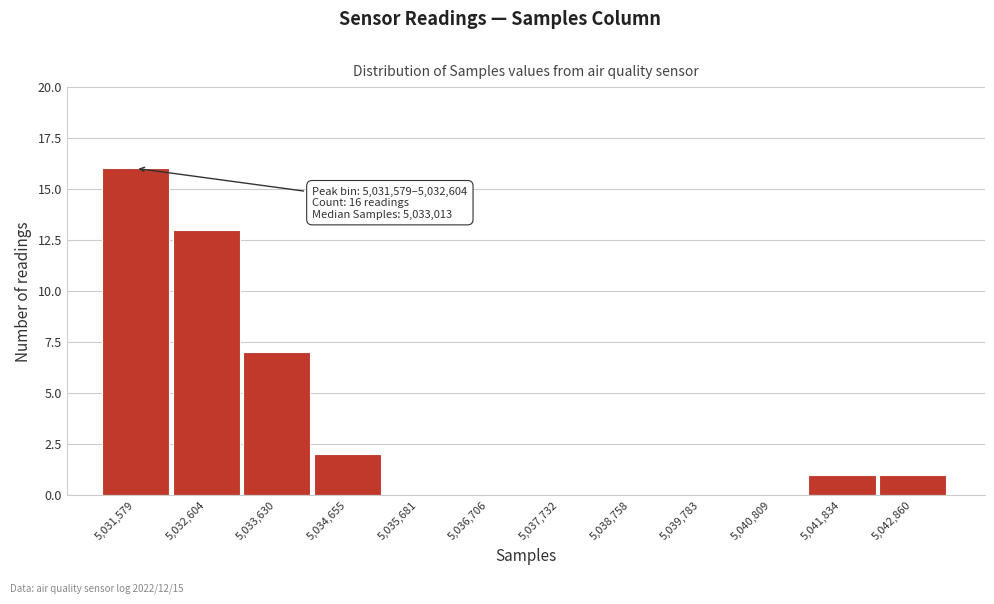

Reading right to left, extract all data points from this chart.

5,042,860=1	5,041,834=1	5,040,809=0	5,039,783=0	5,038,758=0	5,037,732=0	5,036,706=0	5,035,681=0	5,034,655=2	5,033,630=7	5,032,604=13	5,031,579=16